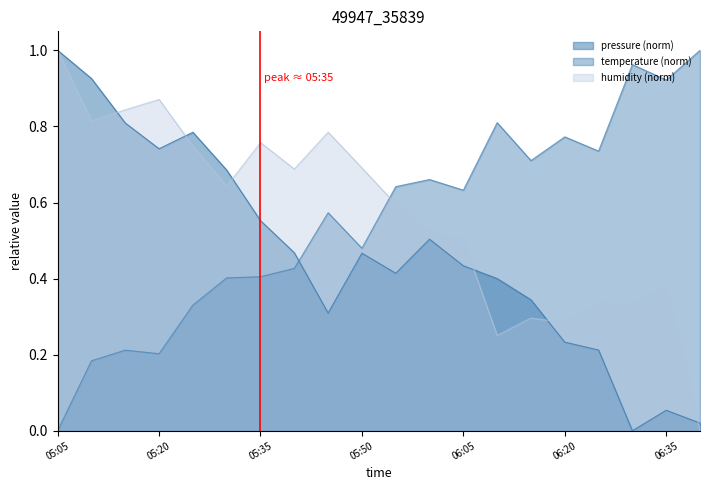

What is the average value of the pressure_norm series?

0.5